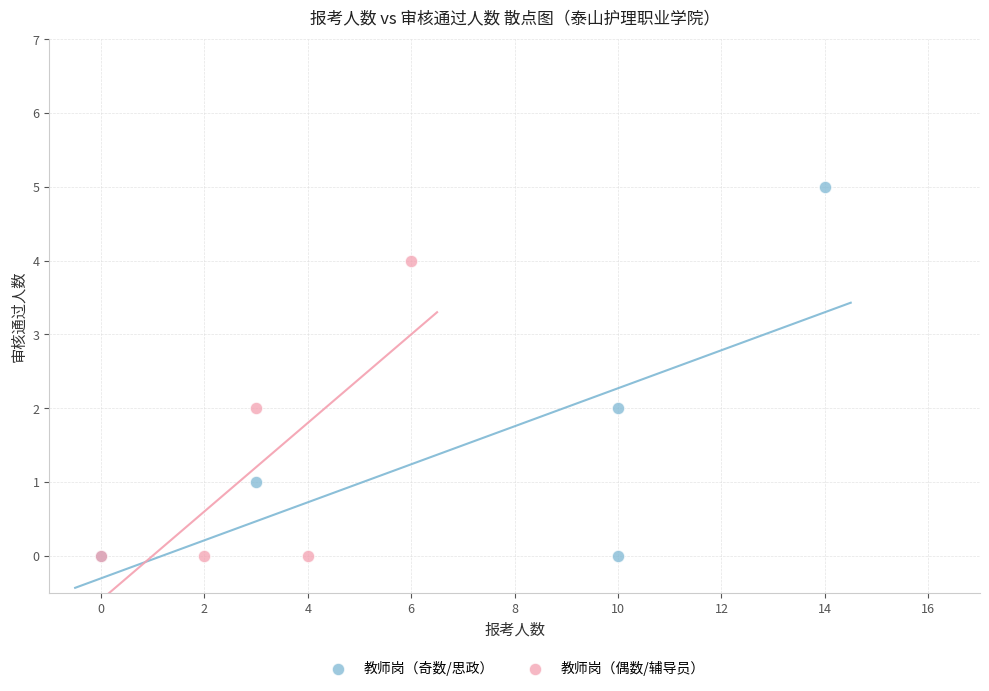

Which series has the widest spread of Y values?

教师岗（奇数/思政）